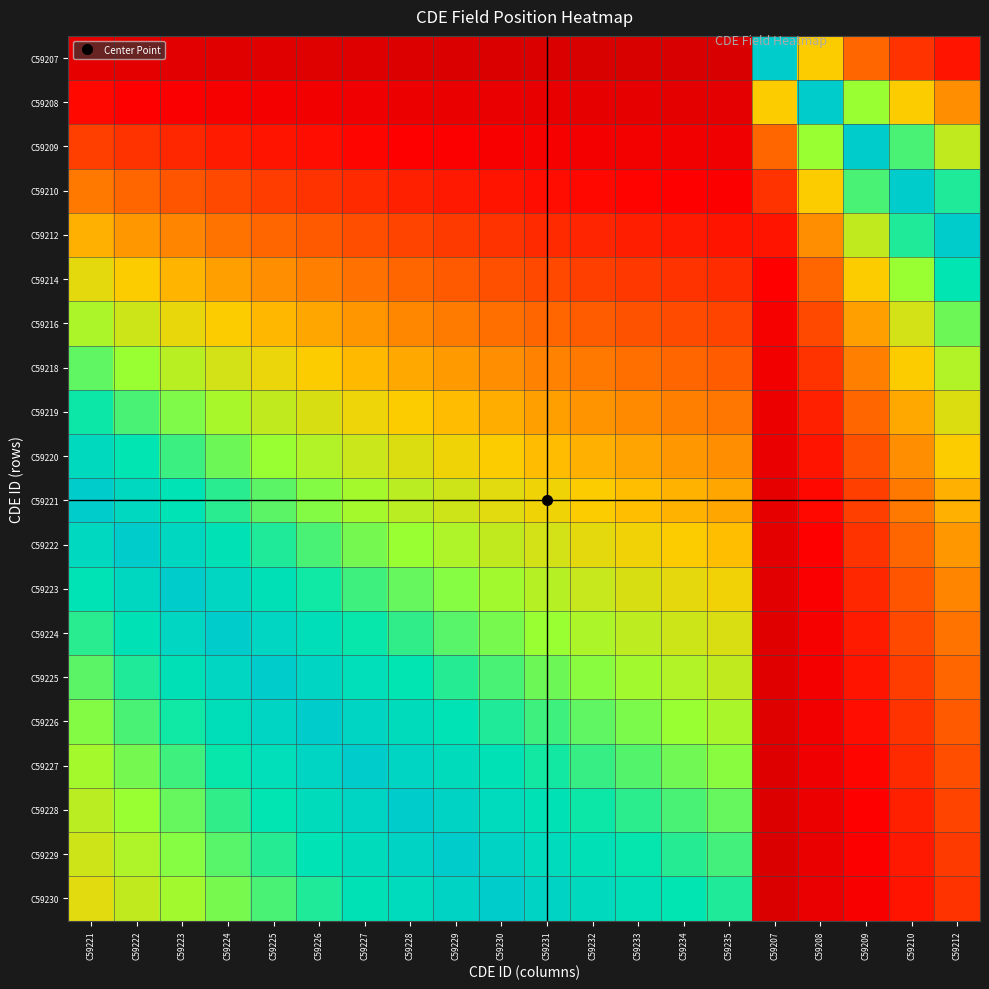

Reading left to right, list all the values displayed in this chart.

C59207: C59221=0.1	C59222=0.1	C59223=0.1	C59224=0.1	C59225=0.1	C59226=0.1	C59227=0.1	C59228=0.1	C59229=0.1	C59230=0.1	C59231=0.0	C59232=0.0	C59233=0.0	C59234=0.0	C59235=0.0	C59207=1.0	C59208=0.5	C59209=0.3	C59210=0.2	C59212=0.2
C59208: C59221=0.2	C59222=0.2	C59223=0.2	C59224=0.1	C59225=0.1	C59226=0.1	C59227=0.1	C59228=0.1	C59229=0.1	C59230=0.1	C59231=0.1	C59232=0.1	C59233=0.1	C59234=0.1	C59235=0.1	C59207=0.5	C59208=1.0	C59209=0.7	C59210=0.5	C59212=0.4
C59209: C59221=0.3	C59222=0.2	C59223=0.2	C59224=0.2	C59225=0.2	C59226=0.2	C59227=0.2	C59228=0.2	C59229=0.2	C59230=0.1	C59231=0.1	C59232=0.1	C59233=0.1	C59234=0.1	C59235=0.1	C59207=0.3	C59208=0.7	C59209=1.0	C59210=0.8	C59212=0.6
C59210: C59221=0.4	C59222=0.3	C59223=0.3	C59224=0.3	C59225=0.3	C59226=0.2	C59227=0.2	C59228=0.2	C59229=0.2	C59230=0.2	C59231=0.2	C59232=0.2	C59233=0.2	C59234=0.2	C59235=0.2	C59207=0.2	C59208=0.5	C59209=0.8	C59210=1.0	C59212=0.8
C59212: C59221=0.5	C59222=0.4	C59223=0.4	C59224=0.4	C59225=0.3	C59226=0.3	C59227=0.3	C59228=0.3	C59229=0.3	C59230=0.2	C59231=0.2	C59232=0.2	C59233=0.2	C59234=0.2	C59235=0.2	C59207=0.2	C59208=0.4	C59209=0.6	C59210=0.8	C59212=1.0
C59214: C59221=0.5	C59222=0.5	C59223=0.5	C59224=0.4	C59225=0.4	C59226=0.4	C59227=0.4	C59228=0.3	C59229=0.3	C59230=0.3	C59231=0.3	C59232=0.3	C59233=0.3	C59234=0.2	C59235=0.2	C59207=0.2	C59208=0.3	C59209=0.5	C59210=0.7	C59212=0.8
C59216: C59221=0.6	C59222=0.6	C59223=0.5	C59224=0.5	C59225=0.5	C59226=0.4	C59227=0.4	C59228=0.4	C59229=0.4	C59230=0.3	C59231=0.3	C59232=0.3	C59233=0.3	C59234=0.3	C59235=0.3	C59207=0.1	C59208=0.3	C59209=0.4	C59210=0.6	C59212=0.7
C59218: C59221=0.7	C59222=0.7	C59223=0.6	C59224=0.6	C59225=0.5	C59226=0.5	C59227=0.5	C59228=0.4	C59229=0.4	C59230=0.4	C59231=0.4	C59232=0.4	C59233=0.3	C59234=0.3	C59235=0.3	C59207=0.1	C59208=0.2	C59209=0.4	C59210=0.5	C59212=0.6
C59219: C59221=0.8	C59222=0.8	C59223=0.7	C59224=0.6	C59225=0.6	C59226=0.6	C59227=0.5	C59228=0.5	C59229=0.5	C59230=0.5	C59231=0.4	C59232=0.4	C59233=0.4	C59234=0.4	C59235=0.4	C59207=0.1	C59208=0.2	C59209=0.3	C59210=0.4	C59212=0.6
C59220: C59221=0.9	C59222=0.8	C59223=0.8	C59224=0.7	C59225=0.7	C59226=0.6	C59227=0.6	C59228=0.6	C59229=0.5	C59230=0.5	C59231=0.5	C59232=0.5	C59233=0.4	C59234=0.4	C59235=0.4	C59207=0.1	C59208=0.2	C59209=0.3	C59210=0.4	C59212=0.5
C59221: C59221=1.0	C59222=0.9	C59223=0.8	C59224=0.8	C59225=0.7	C59226=0.7	C59227=0.6	C59228=0.6	C59229=0.6	C59230=0.6	C59231=0.5	C59232=0.5	C59233=0.5	C59234=0.5	C59235=0.4	C59207=0.1	C59208=0.2	C59209=0.3	C59210=0.4	C59212=0.5
C59222: C59221=0.9	C59222=1.0	C59223=0.9	C59224=0.9	C59225=0.8	C59226=0.8	C59227=0.7	C59228=0.7	C59229=0.6	C59230=0.6	C59231=0.6	C59232=0.5	C59233=0.5	C59234=0.5	C59235=0.5	C59207=0.1	C59208=0.2	C59209=0.2	C59210=0.3	C59212=0.4
C59223: C59221=0.8	C59222=0.9	C59223=1.0	C59224=0.9	C59225=0.9	C59226=0.8	C59227=0.8	C59228=0.7	C59229=0.7	C59230=0.7	C59231=0.6	C59232=0.6	C59233=0.6	C59234=0.5	C59235=0.5	C59207=0.1	C59208=0.2	C59209=0.2	C59210=0.3	C59212=0.4
C59224: C59221=0.8	C59222=0.9	C59223=0.9	C59224=1.0	C59225=0.9	C59226=0.9	C59227=0.8	C59228=0.8	C59229=0.7	C59230=0.7	C59231=0.7	C59232=0.6	C59233=0.6	C59234=0.6	C59235=0.6	C59207=0.1	C59208=0.1	C59209=0.2	C59210=0.3	C59212=0.4
C59225: C59221=0.7	C59222=0.8	C59223=0.9	C59224=0.9	C59225=1.0	C59226=0.9	C59227=0.9	C59228=0.8	C59229=0.8	C59230=0.8	C59231=0.7	C59232=0.7	C59233=0.7	C59234=0.6	C59235=0.6	C59207=0.1	C59208=0.1	C59209=0.2	C59210=0.3	C59212=0.3
C59226: C59221=0.7	C59222=0.8	C59223=0.8	C59224=0.9	C59225=0.9	C59226=1.0	C59227=0.9	C59228=0.9	C59229=0.8	C59230=0.8	C59231=0.8	C59232=0.7	C59233=0.7	C59234=0.7	C59235=0.6	C59207=0.1	C59208=0.1	C59209=0.2	C59210=0.2	C59212=0.3
C59227: C59221=0.6	C59222=0.7	C59223=0.8	C59224=0.8	C59225=0.9	C59226=0.9	C59227=1.0	C59228=0.9	C59229=0.9	C59230=0.8	C59231=0.8	C59232=0.8	C59233=0.7	C59234=0.7	C59235=0.7	C59207=0.1	C59208=0.1	C59209=0.2	C59210=0.2	C59212=0.3
C59228: C59221=0.6	C59222=0.7	C59223=0.7	C59224=0.8	C59225=0.8	C59226=0.9	C59227=0.9	C59228=1.0	C59229=0.9	C59230=0.9	C59231=0.9	C59232=0.8	C59233=0.8	C59234=0.8	C59235=0.7	C59207=0.1	C59208=0.1	C59209=0.2	C59210=0.2	C59212=0.3
C59229: C59221=0.6	C59222=0.6	C59223=0.7	C59224=0.7	C59225=0.8	C59226=0.8	C59227=0.9	C59228=0.9	C59229=1.0	C59230=0.9	C59231=0.9	C59232=0.9	C59233=0.8	C59234=0.8	C59235=0.8	C59207=0.1	C59208=0.1	C59209=0.2	C59210=0.2	C59212=0.3
C59230: C59221=0.6	C59222=0.6	C59223=0.7	C59224=0.7	C59225=0.8	C59226=0.8	C59227=0.8	C59228=0.9	C59229=0.9	C59230=1.0	C59231=1.0	C59232=0.9	C59233=0.9	C59234=0.8	C59235=0.8	C59207=0.1	C59208=0.1	C59209=0.1	C59210=0.2	C59212=0.2